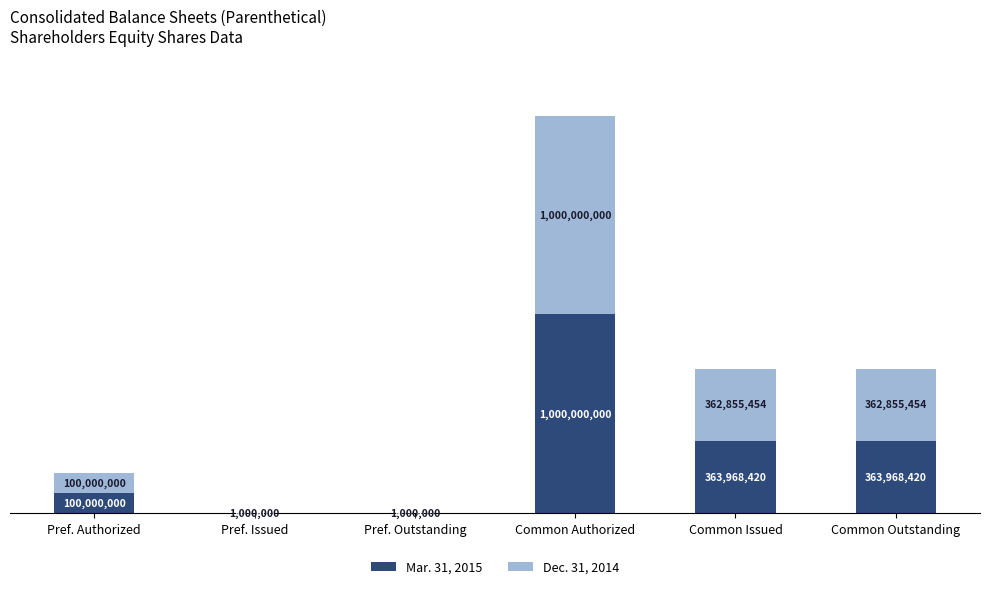

Rank the series by their average value, from lowest to highest.

Dec. 31, 2014, Mar. 31, 2015